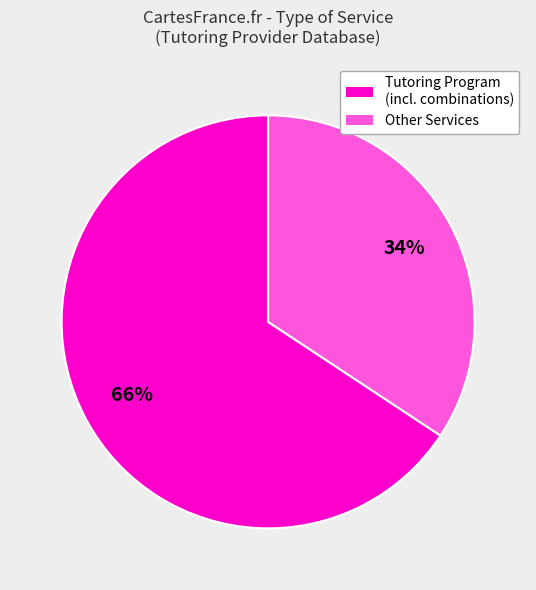

Does any single category account for the majority?

Yes